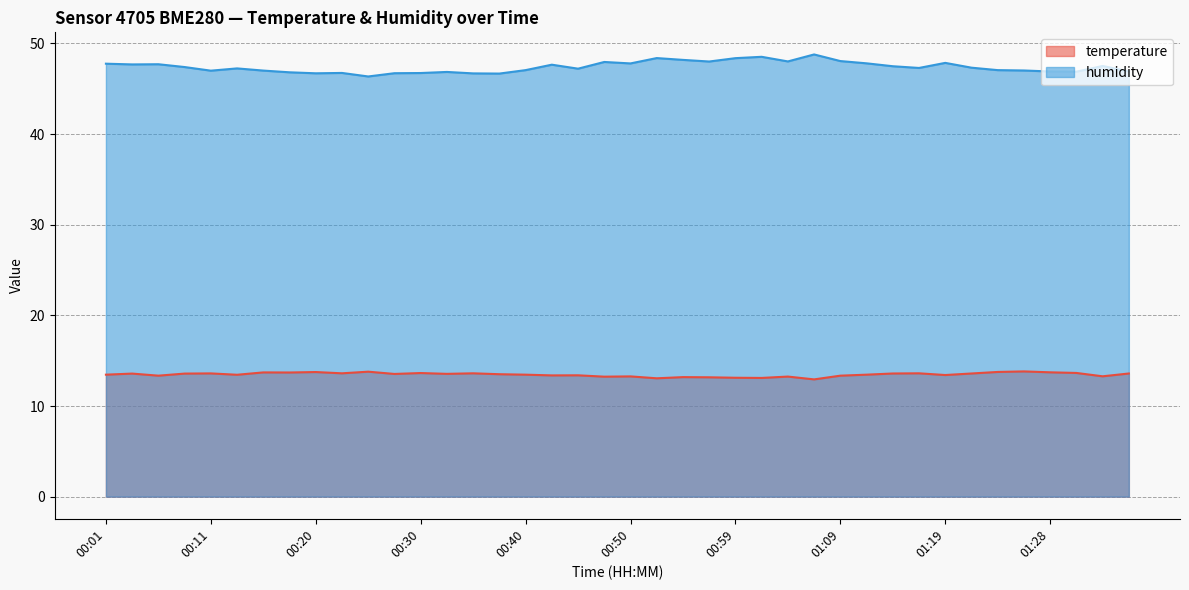

What are all the series names shown in the legend?

temperature, humidity